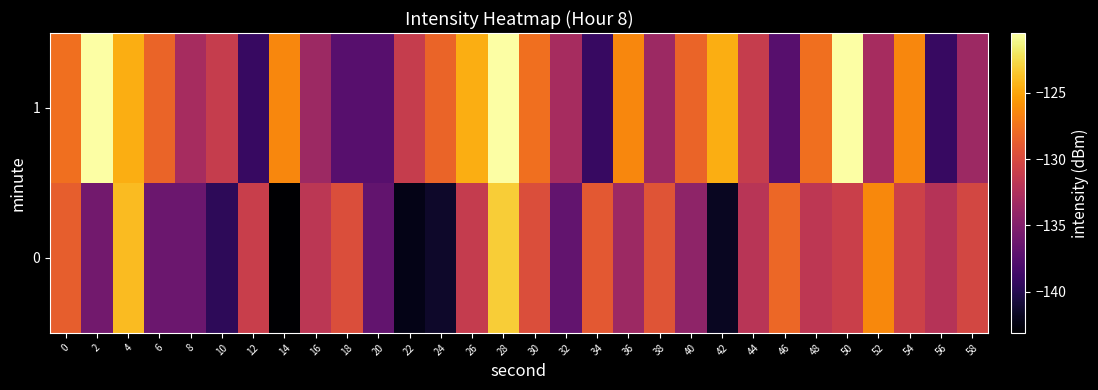

Reading left to right, what are all the values shown in this chart?

0: 0=-128.6	2=-135.9	4=-124.0	6=-136.2	8=-136.2	10=-139.6	12=-131.0	14=-143.0	16=-131.8	18=-129.7	20=-136.8	22=-142.2	24=-141.4	26=-131.2	28=-123.2	30=-129.8	32=-136.8	34=-129.0	36=-133.5	38=-129.3	40=-134.3	42=-141.7	44=-131.9	46=-128.1	48=-131.6	50=-130.9	52=-126.3	54=-130.7	56=-132.1	58=-130.2
1: 0=-127.7	2=-120.5	4=-124.6	6=-128.3	8=-133.0	10=-131.2	12=-139.1	14=-126.5	16=-133.5	18=-137.4	20=-137.4	22=-131.2	24=-128.3	26=-124.6	28=-120.5	30=-127.7	32=-133.0	34=-139.1	36=-126.5	38=-133.5	40=-128.3	42=-124.6	44=-131.2	46=-137.4	48=-127.7	50=-120.5	52=-133.0	54=-126.5	56=-139.1	58=-133.5